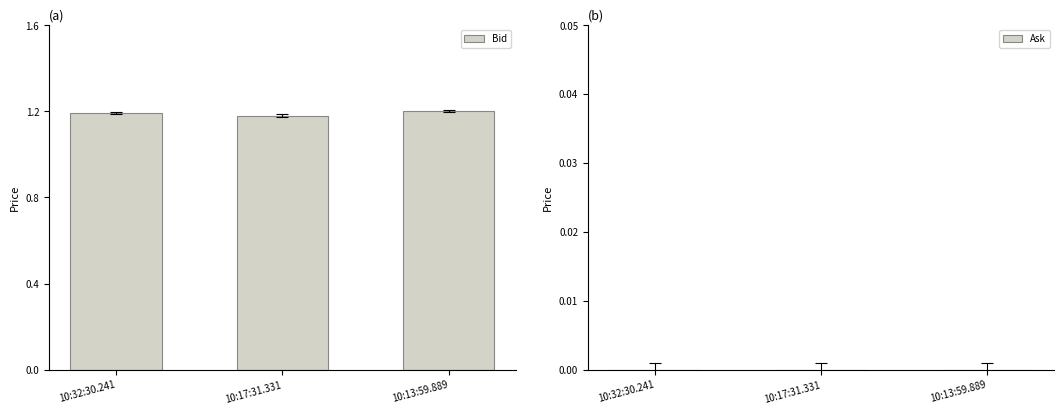

Does the chart contain stacked bars?

No